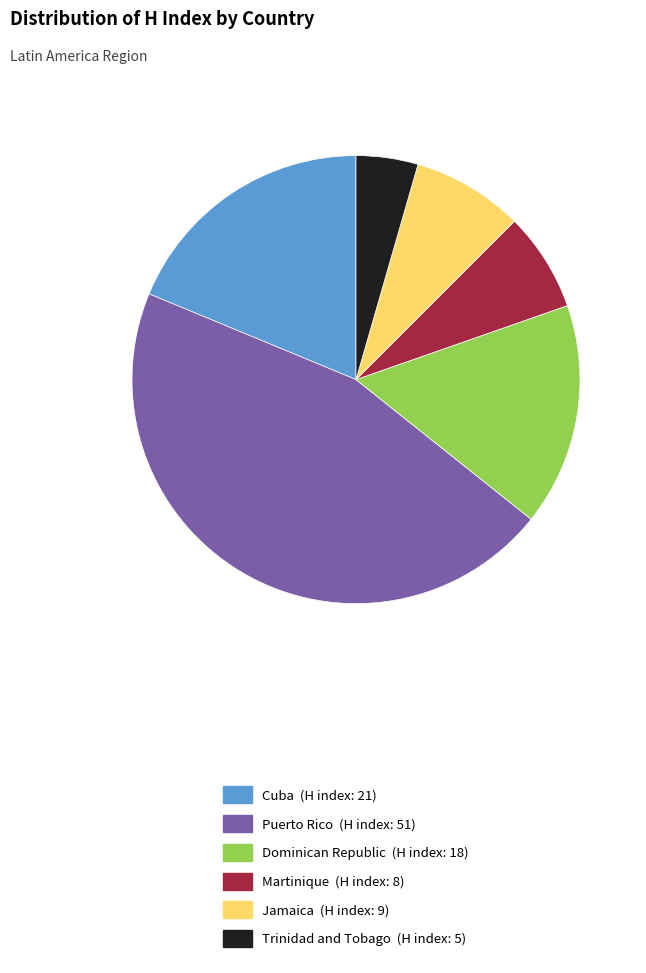

The Dominican Republic slice represents 16% of the pie. True or false?

True